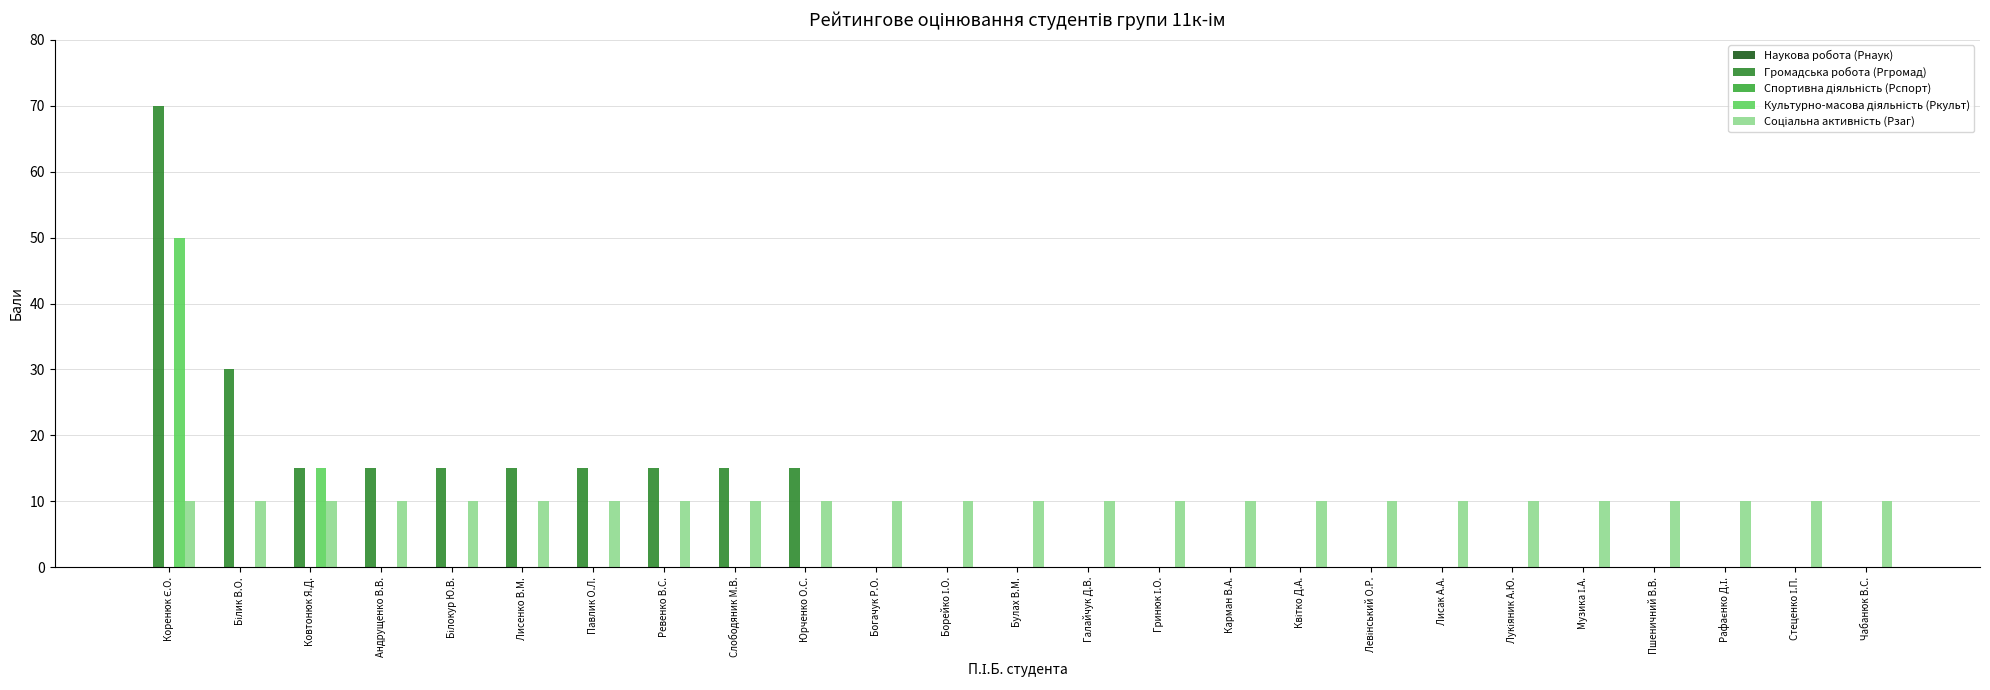

Are the bars grouped side by side (vs. stacked)?

Yes